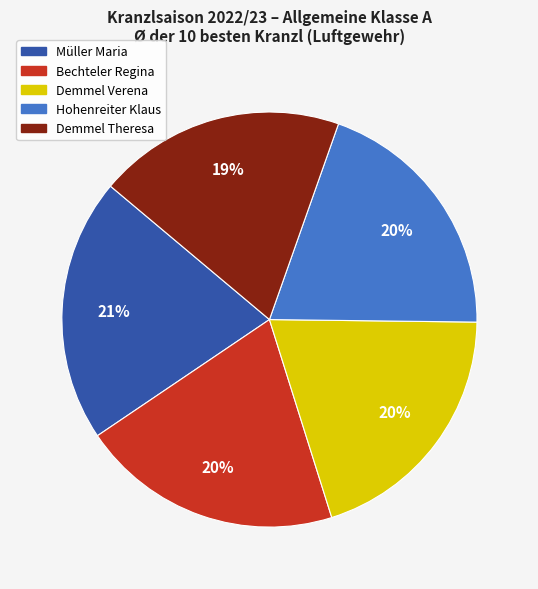

Does Demmel Verena account for over 50% of the chart?

No